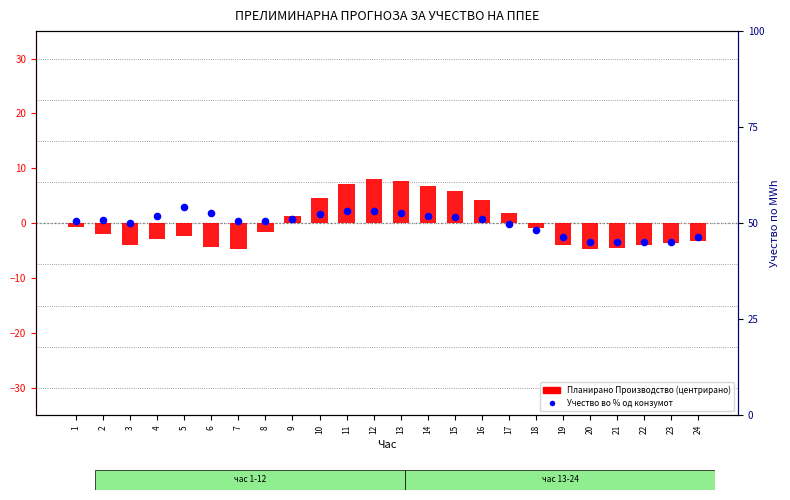

What are all the series names shown in the legend?

Планирано Производство (центрирано), Учество во % од конзумот